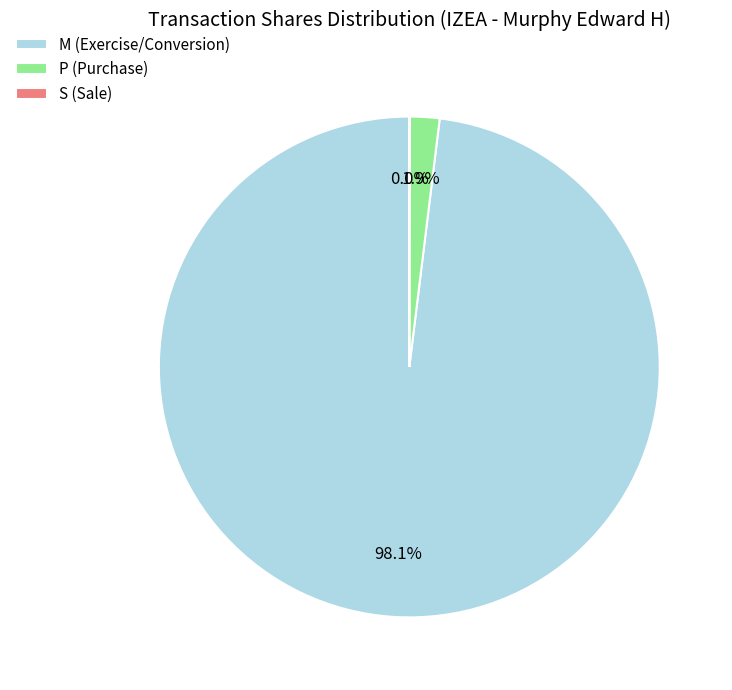

Is the sum of P (Purchase) and M (Exercise/Conversion) greater than half?

Yes